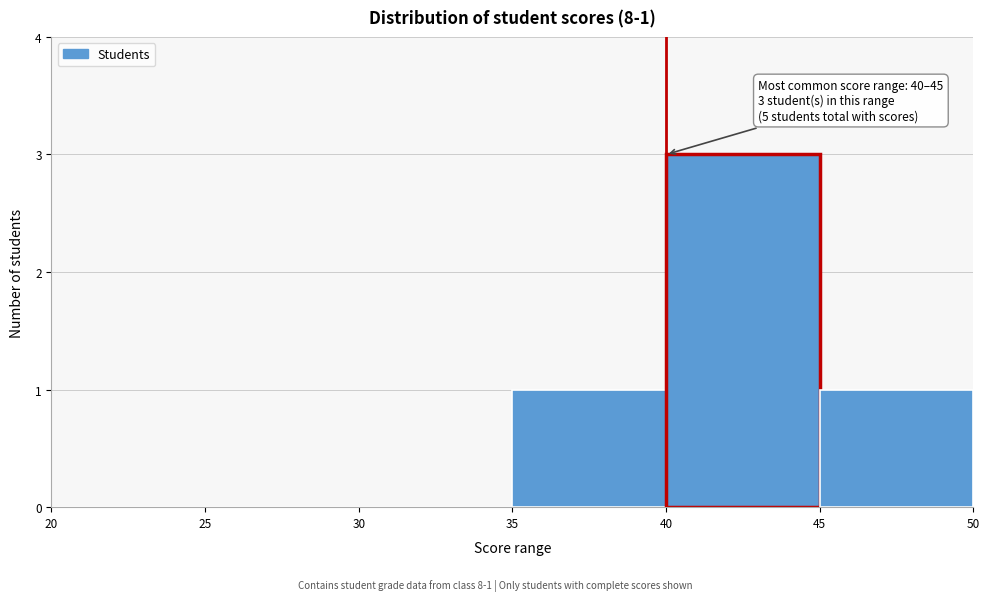

Which range on the x-axis has the tallest bar?

40 to 45